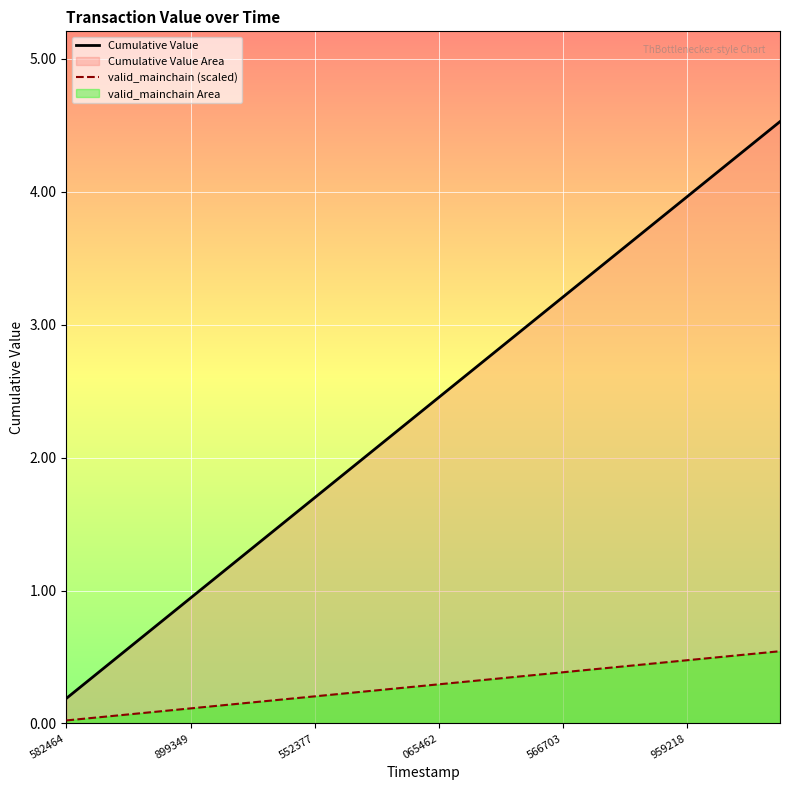

What is the average value of the valid_mainchain (scaled) series?

0.3